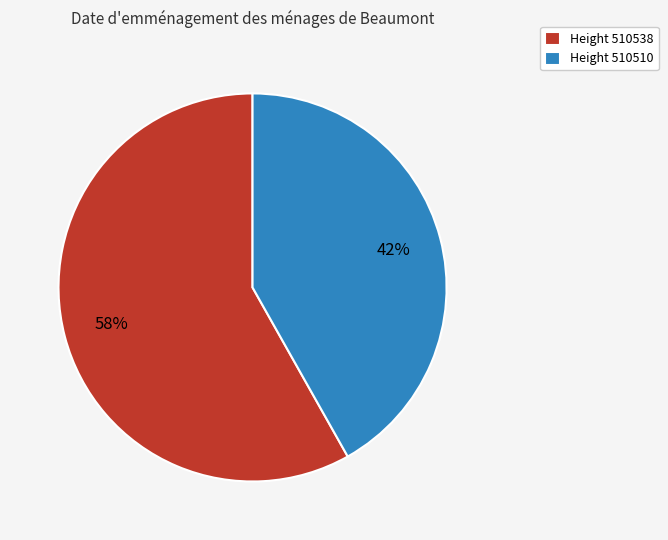

True or false: Height 510510 accounts for 33% of the total.

False